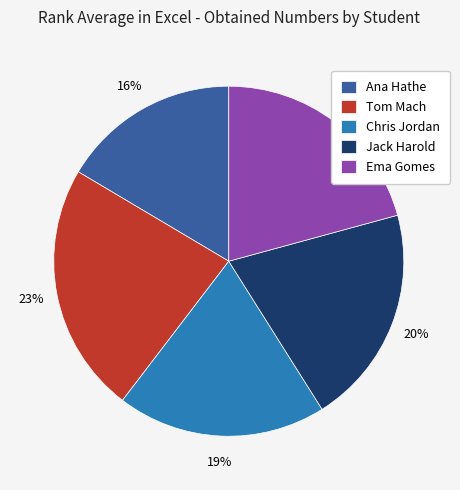

Is Jack Harold the majority of the pie?

No